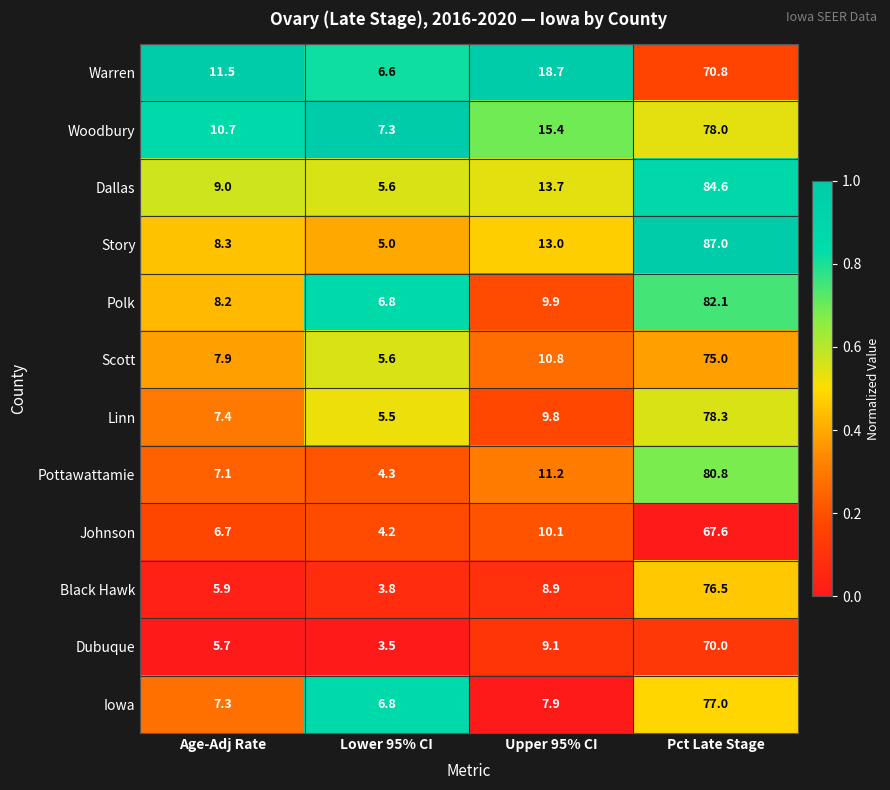

Rank the series at Age-Adj Rate from highest to lowest value.

Warren, Woodbury, Dallas, Story, Polk, Scott, Linn, Iowa, Pottawattamie, Johnson, Black Hawk, Dubuque